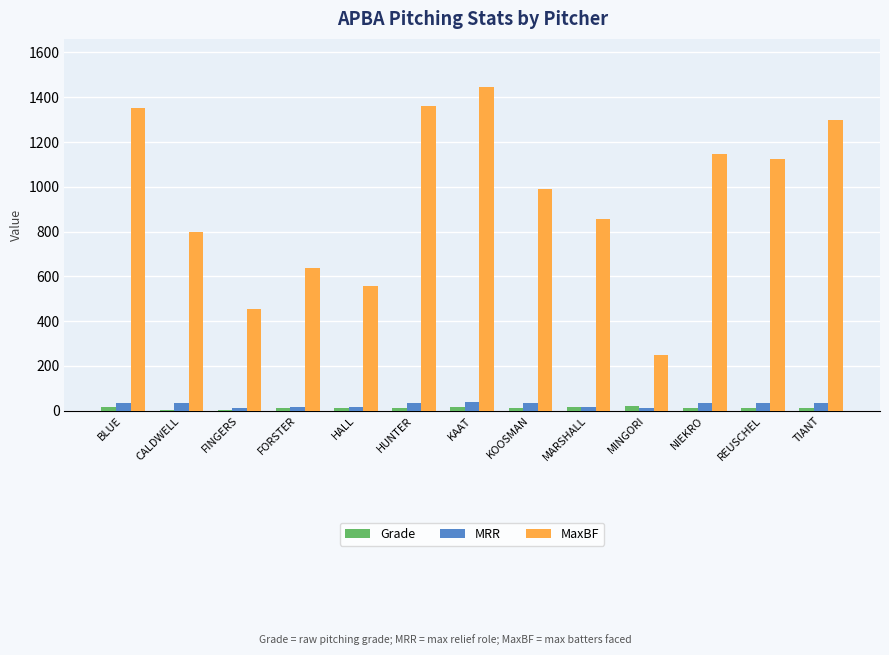

What are all the series names shown in the legend?

Grade, MRR, MaxBF